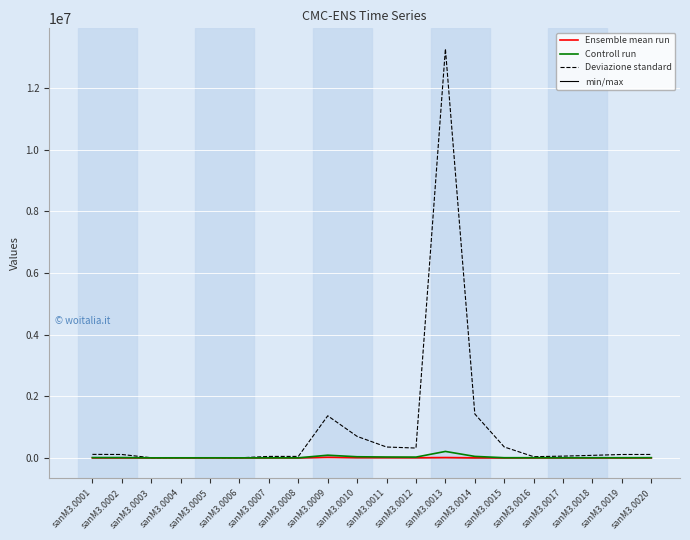

True or false: Controll run and Ensemble mean run intersect in this chart.

False